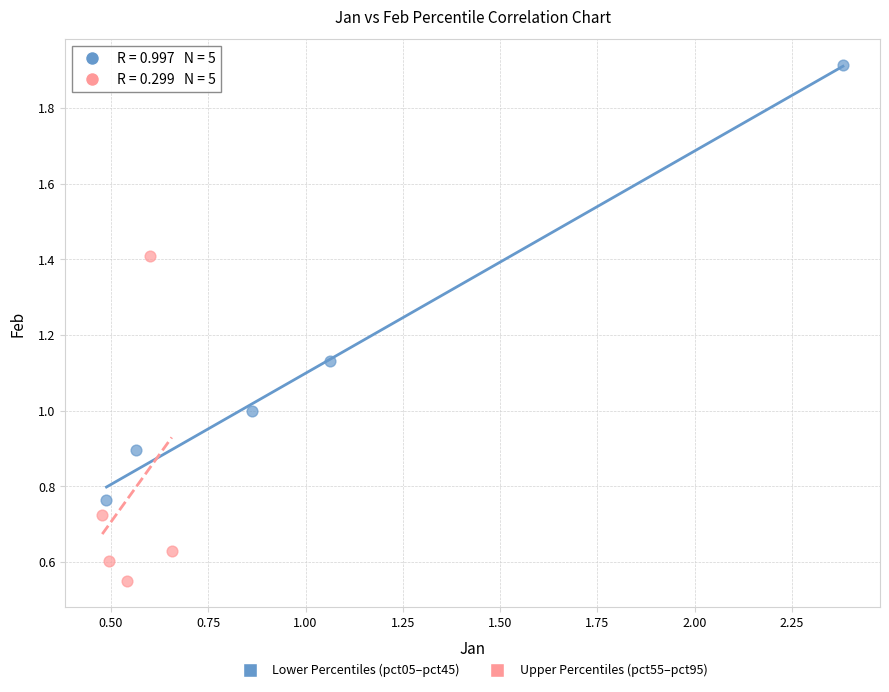

Which series has the largest Y range (max minus min)?

Lower Percentiles (pct05–pct45)